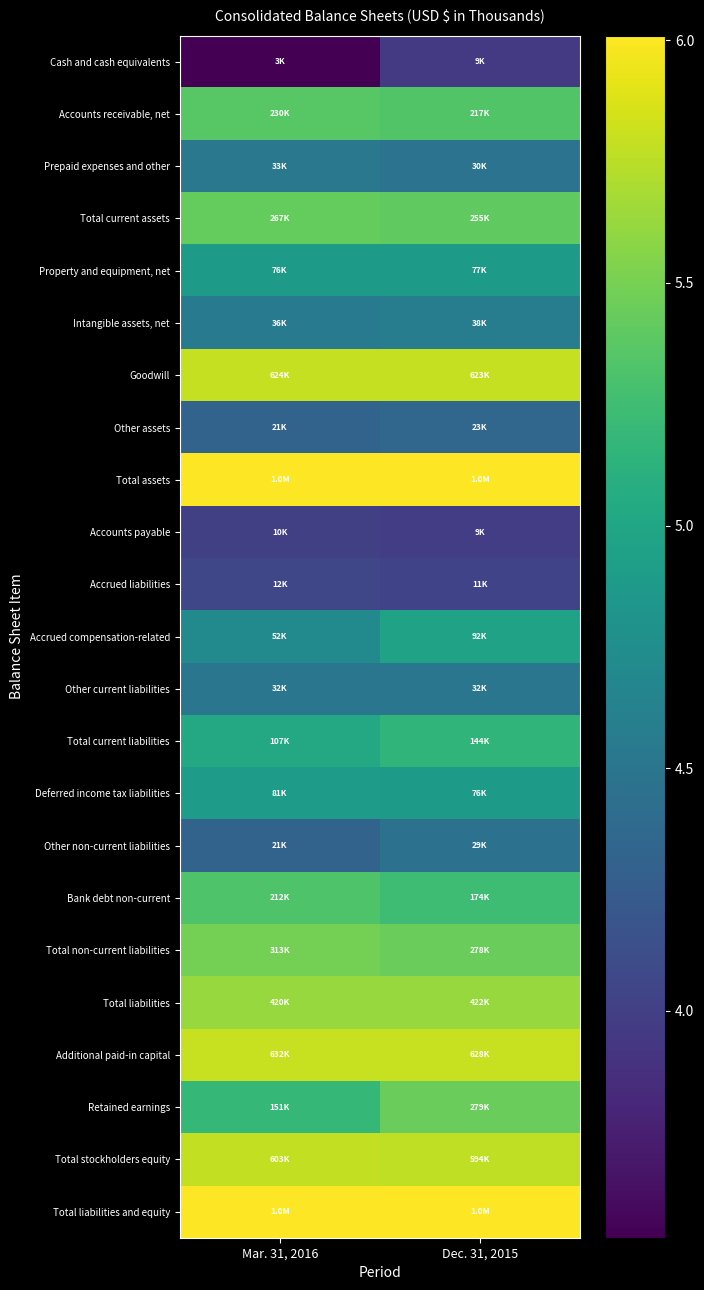

Which has a higher value, Dec. 31, 2015 or Mar. 31, 2016?

Dec. 31, 2015